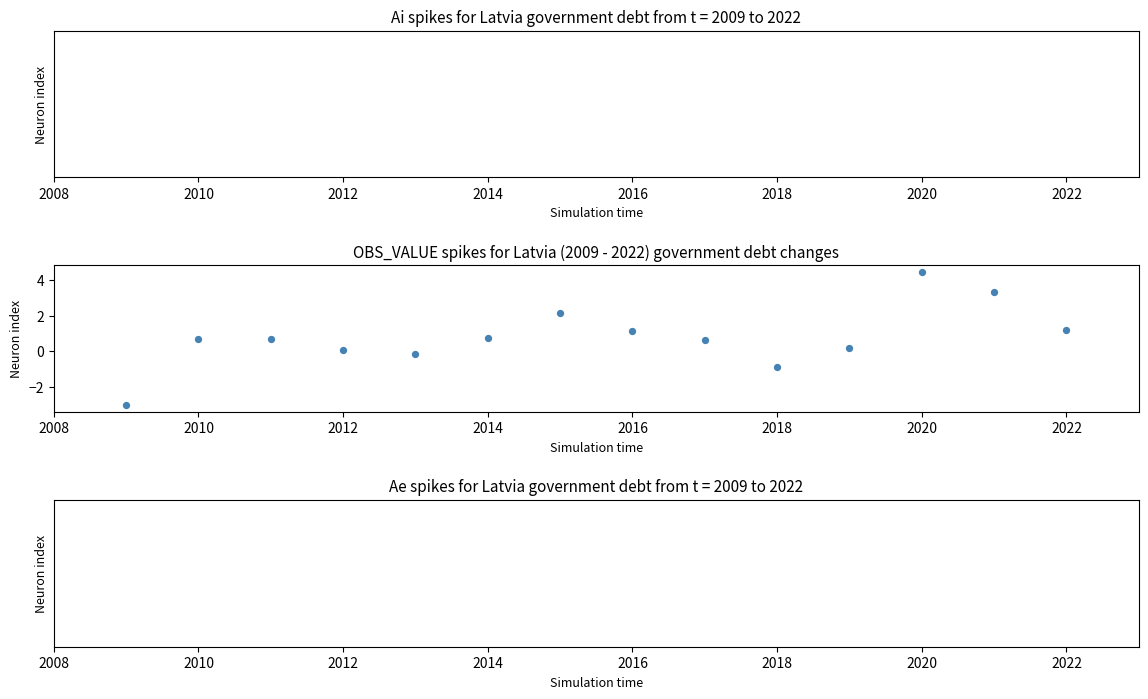

What is the range of X values (max minus min)?

13.0